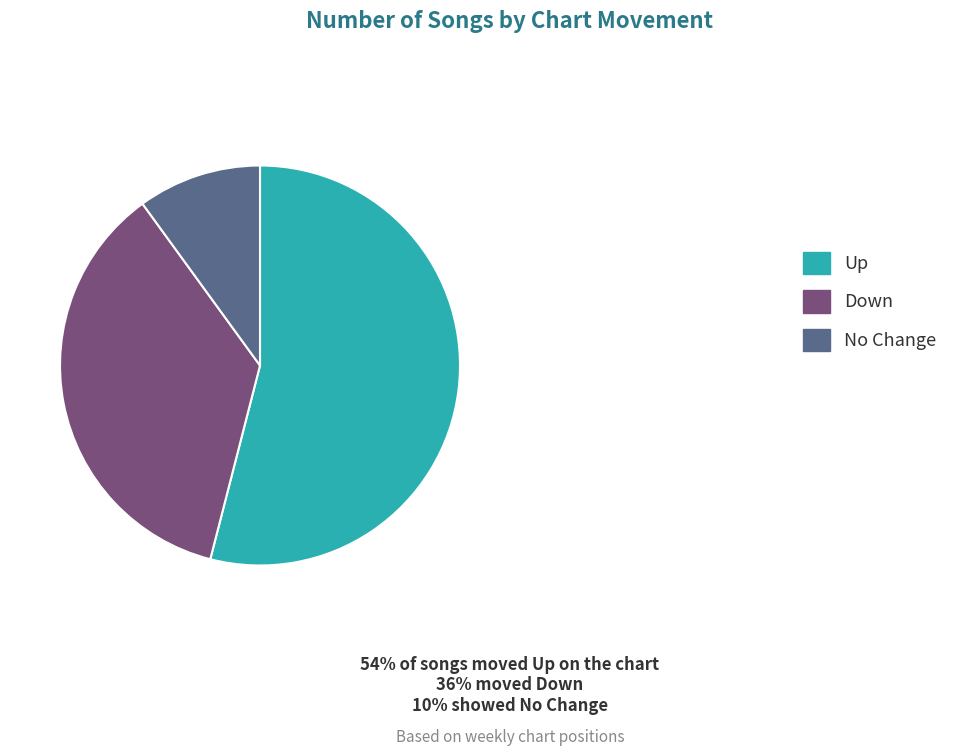

How many slices are in this pie chart?

3